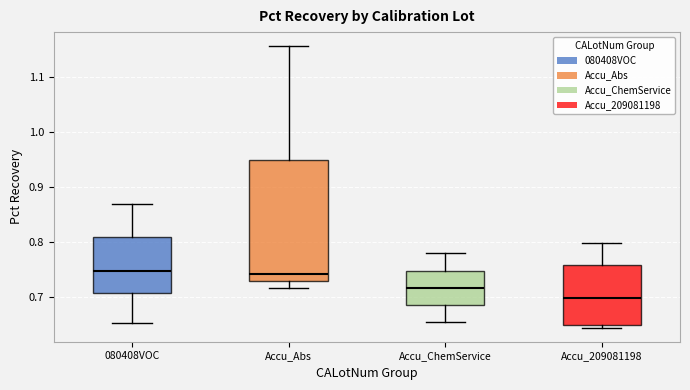

Reading left to right, read every box against the y-axis: the position of its median line, the range the box covers, and the ends of its whiskers. The values are not printed on the chart, so give them approximately, as read against the axis.

080408VOC: median 0.75, box 0.71 to 0.81, whiskers 0.65 to 0.87
Accu_Abs: median 0.74, box 0.73 to 0.95, whiskers 0.72 to 1.16
Accu_ChemService: median 0.72, box 0.68 to 0.75, whiskers 0.65 to 0.78
Accu_209081198: median 0.70, box 0.65 to 0.76, whiskers 0.64 to 0.80